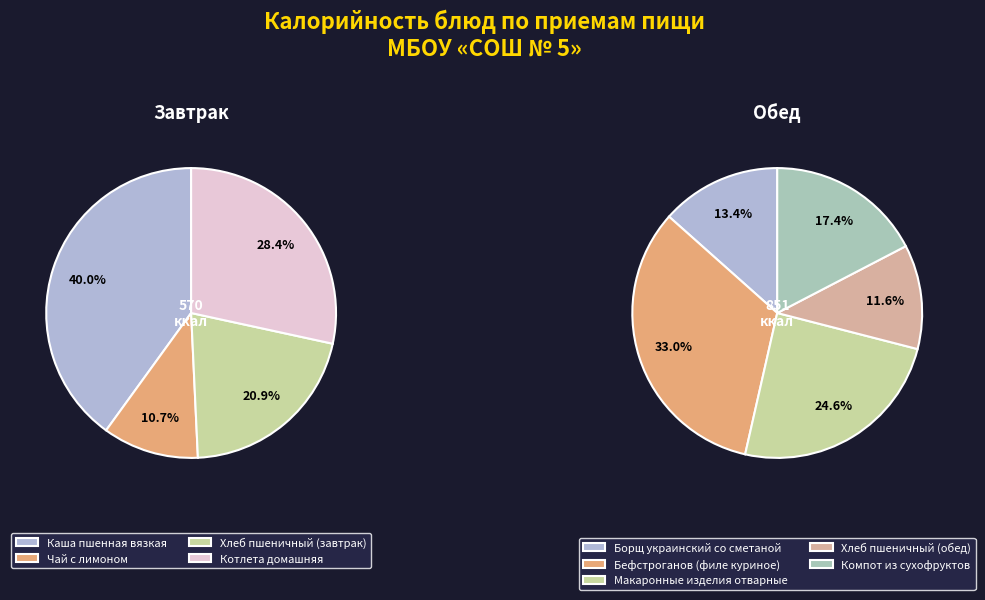

Rank the categories by value from lowest to highest.

Чай с лимоном, Хлеб пшеничный (обед), Борщ украинский со сметаной, Хлеб пшеничный (завтрак), Компот из сухофруктов, Котлета домашняя, Макаронные изделия отварные, Каша пшенная вязкая, Бефстроганов (филе куриное)